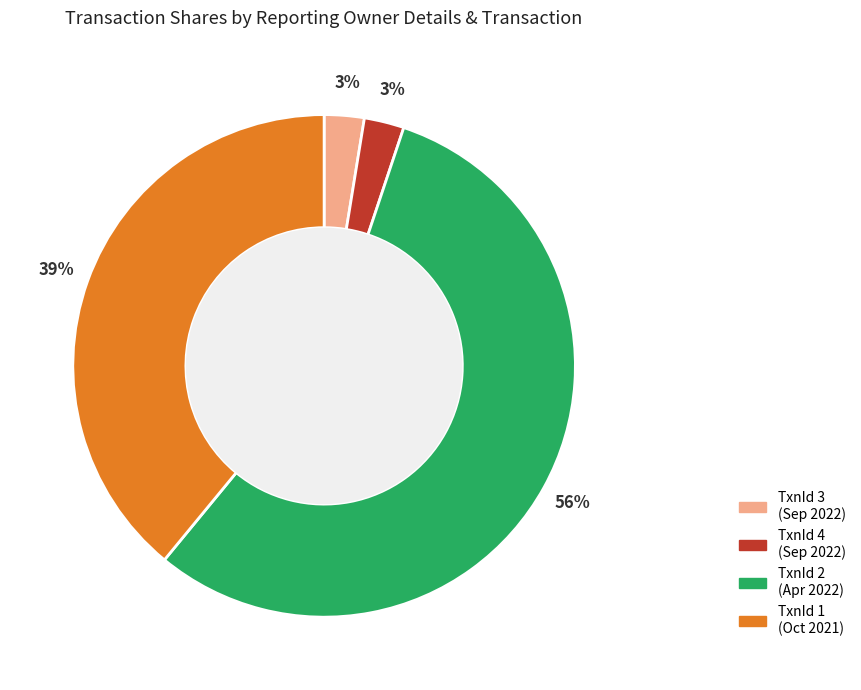

To the nearest percent, what is the average slice percentage?

25%